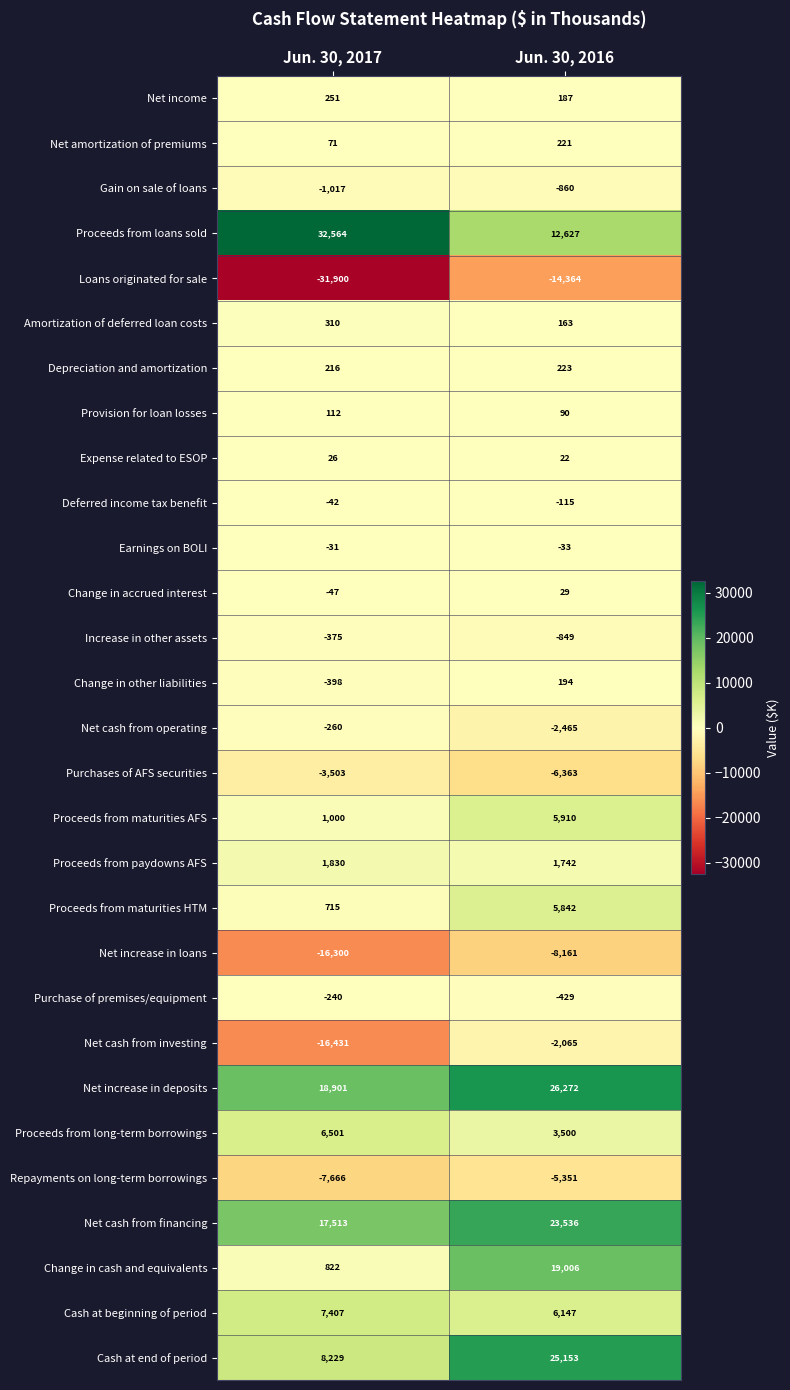

What is the approximate value of Proceeds from maturities HTM at Jun. 30, 2017?

715